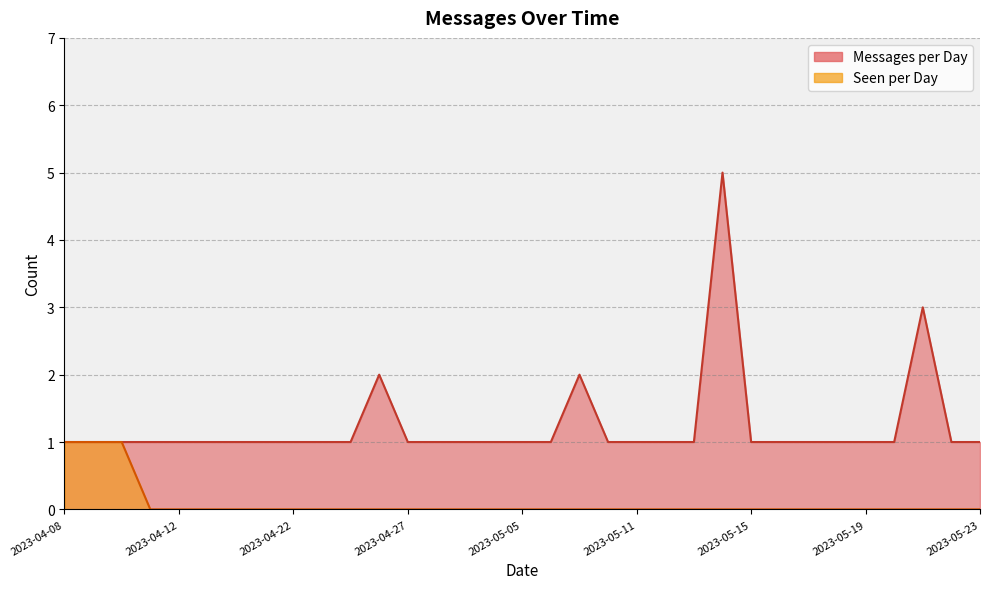

At 2023-05-12, list the series in order from smallest to largest.

Seen per Day, Messages per Day